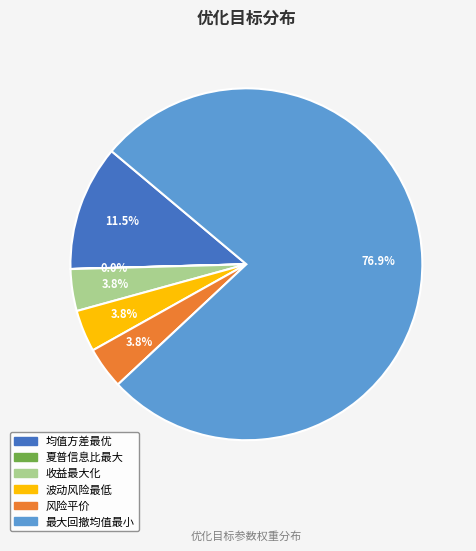

Is there any slice that represents more than half of the pie?

Yes